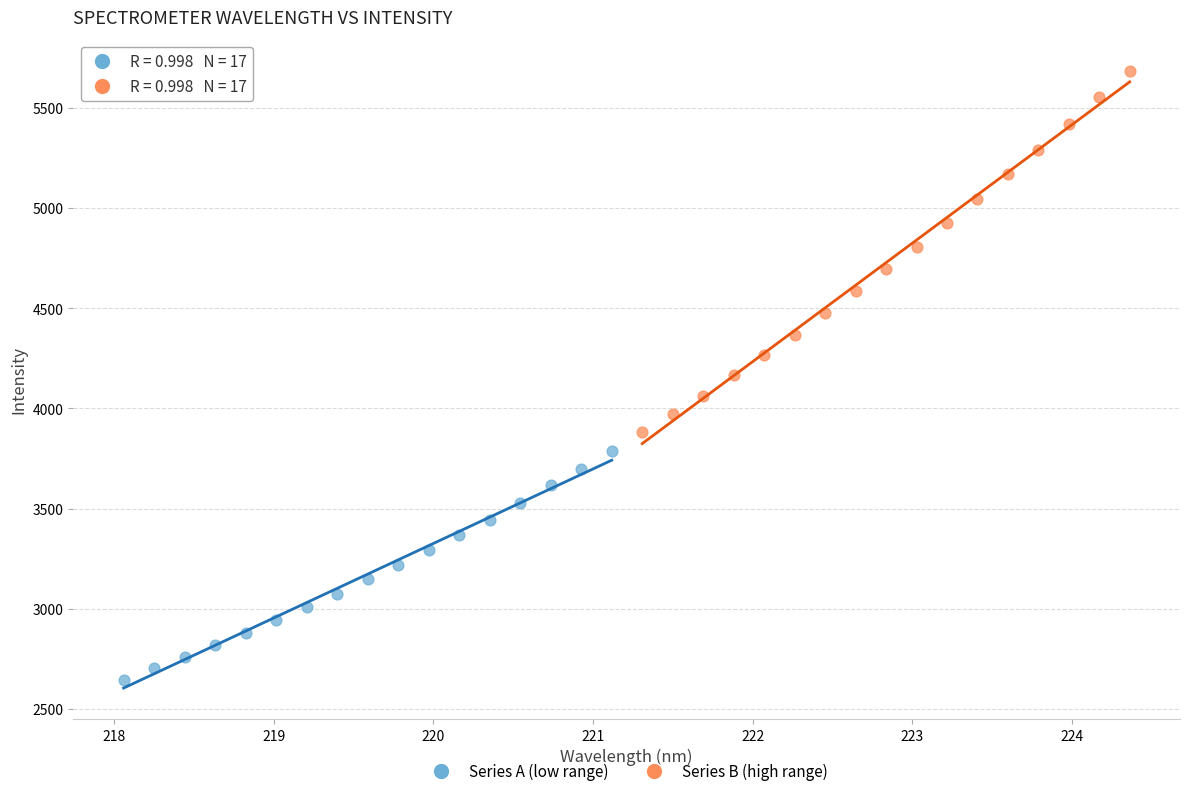

Which series has the widest spread of Y values?

Series B (high range)